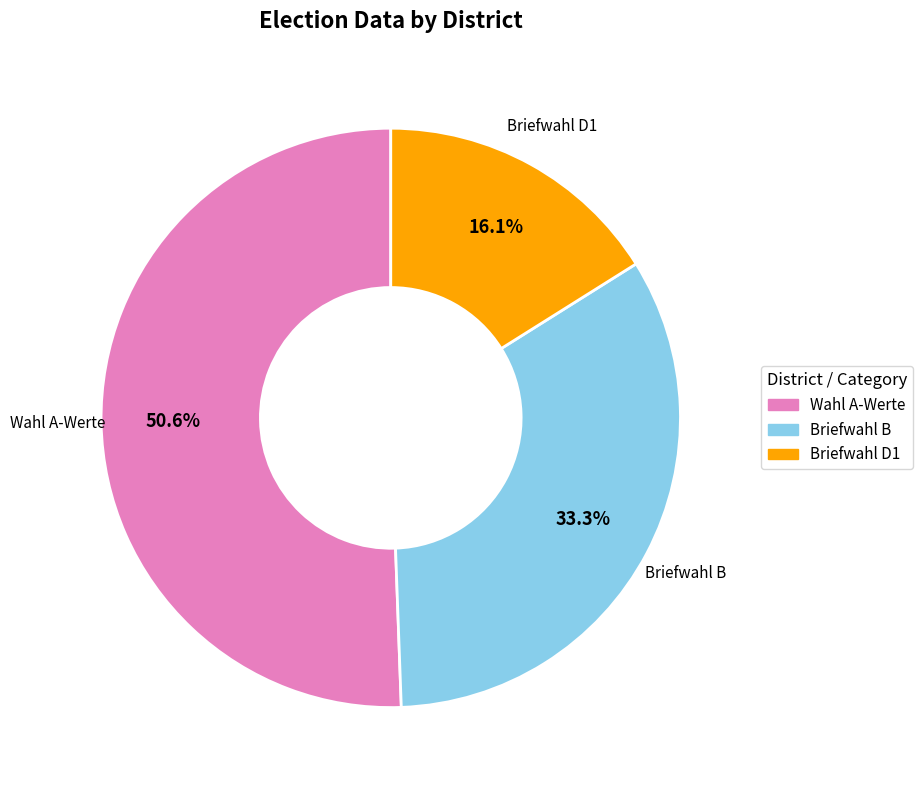

What is the smallest slice in the pie chart?

Briefwahl (D1=3299)